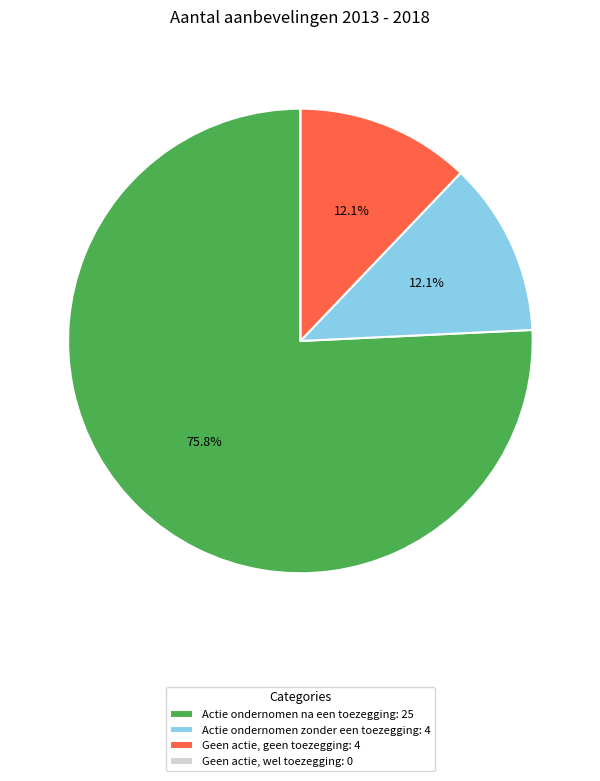

What is the majority slice?

Actie ondernomen na een toezegging